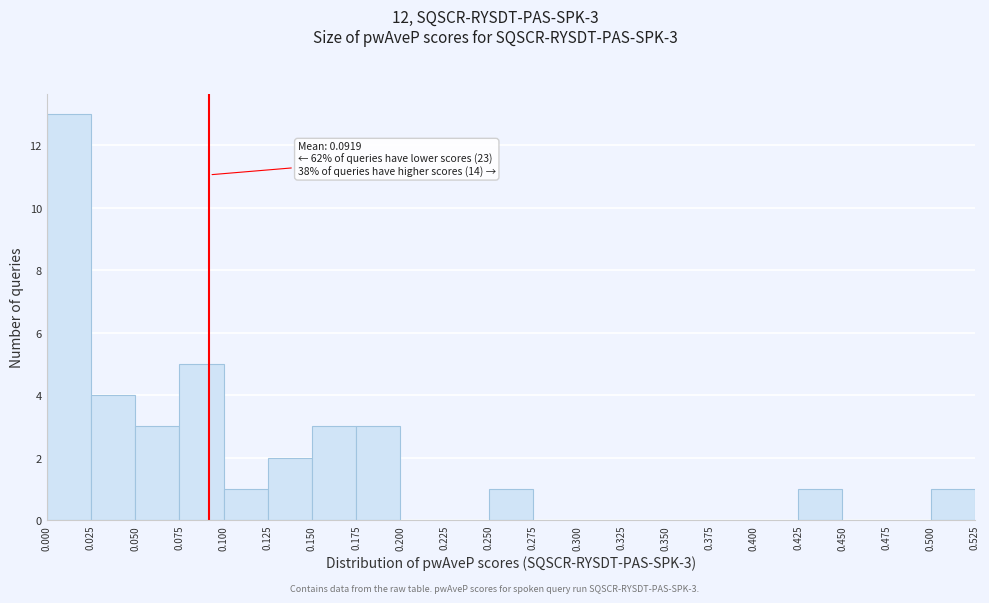

Which range on the x-axis has the tallest bar?

0.000 to 0.025